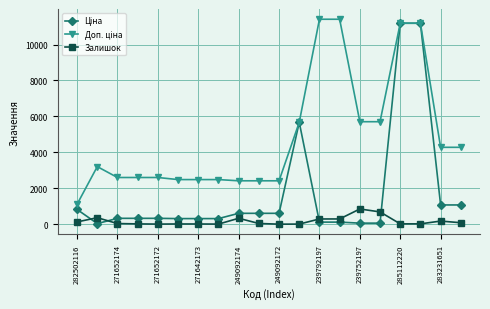

What is the average value of the Залишок series?

166.3